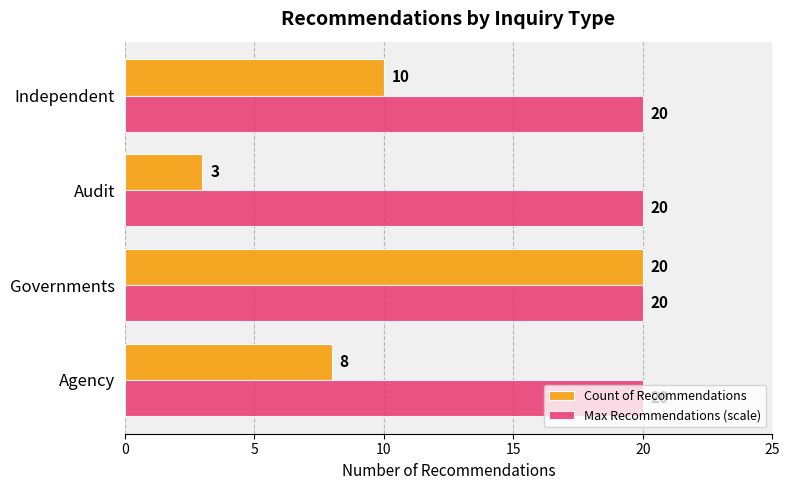

True or false: Count of Recommendations has a value of 13 at Agency.

False